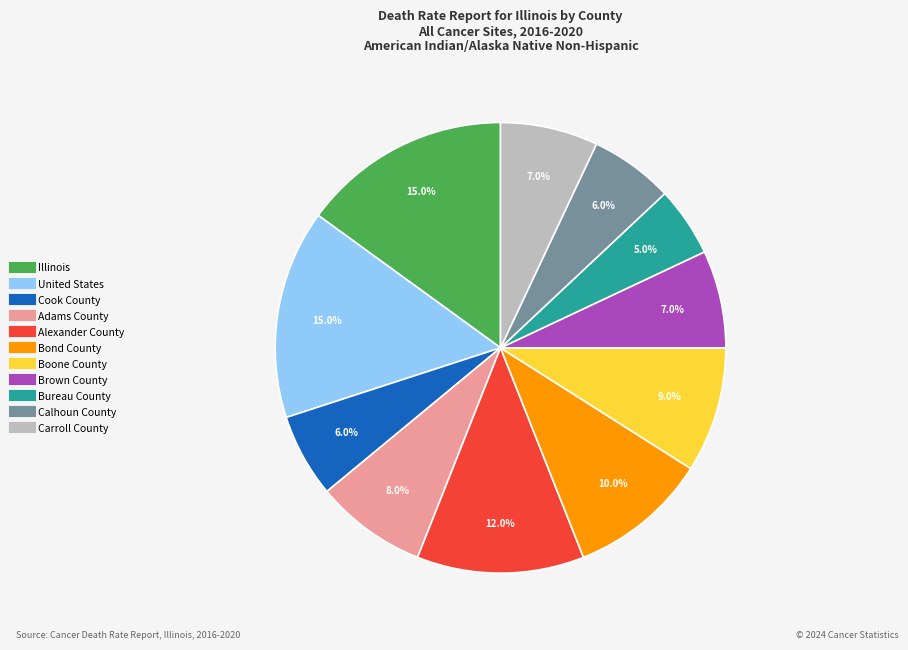

What is the smallest slice in the pie chart?

Bureau County